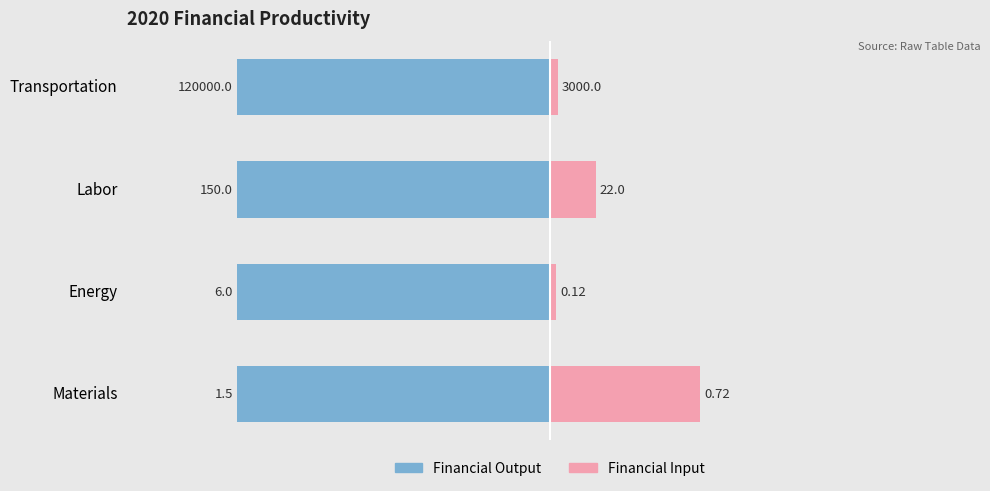

The value of Financial Output at 1 is 0.3. True or false?

False